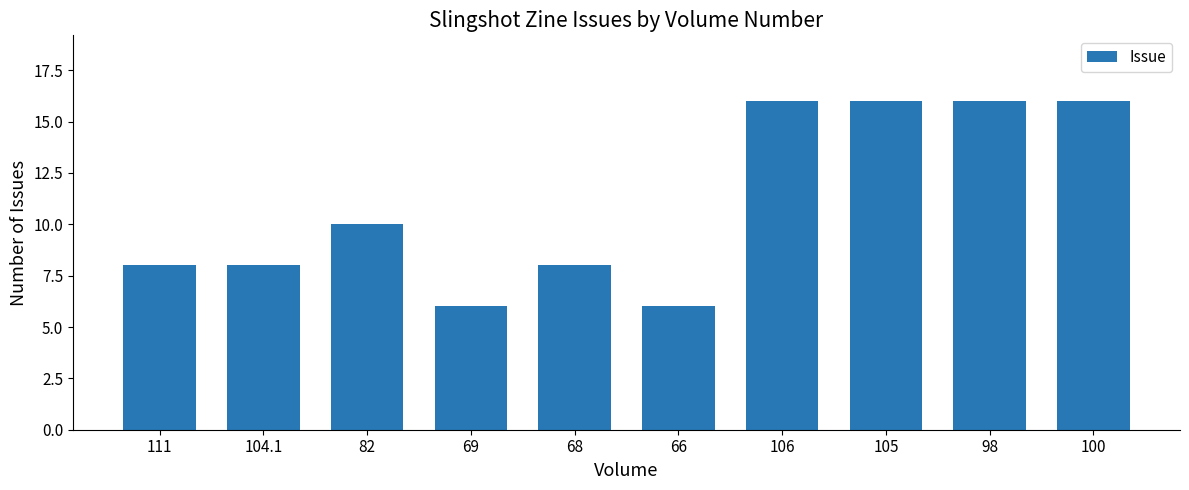

Are the bars horizontal?

No